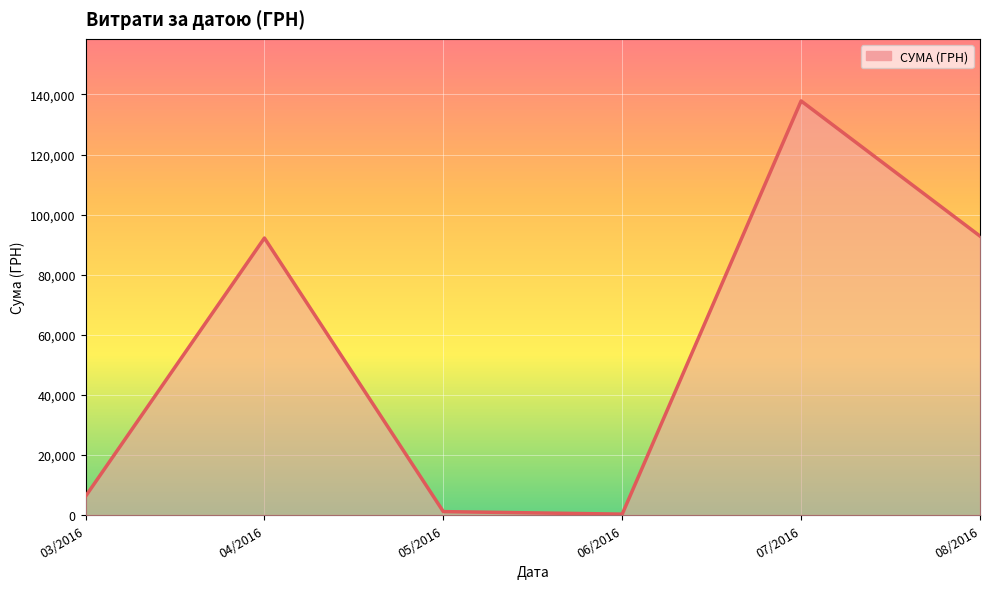

What is the greatest value displayed?

137843.0